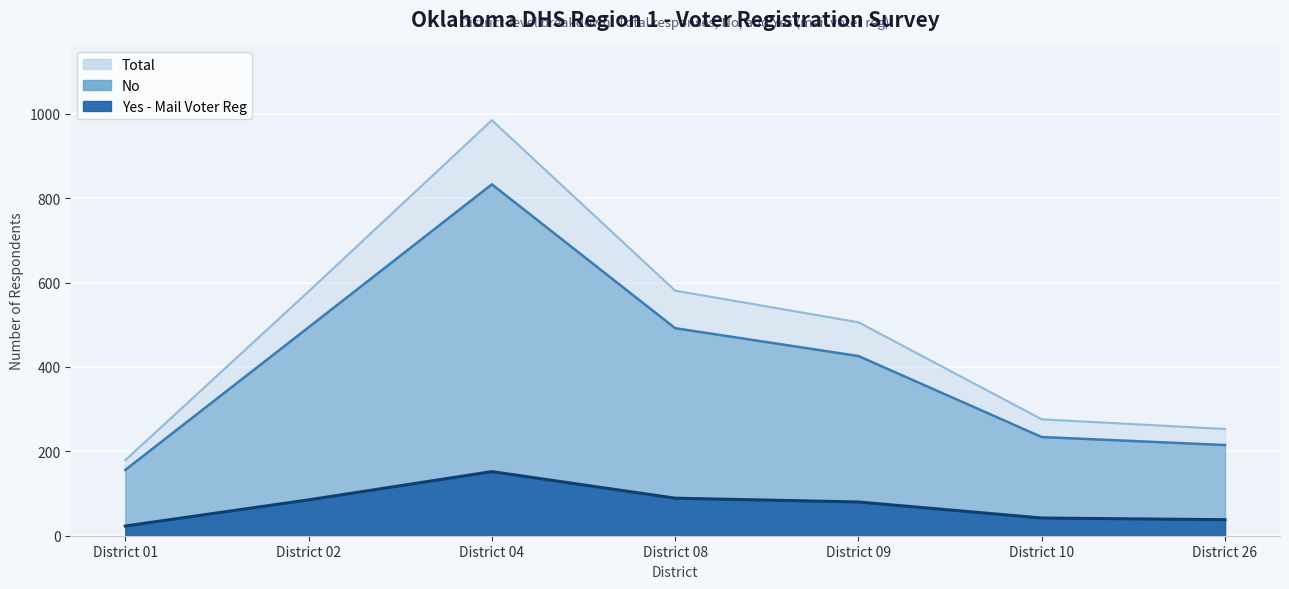

At how many categories does at least one series exceed 769?

1